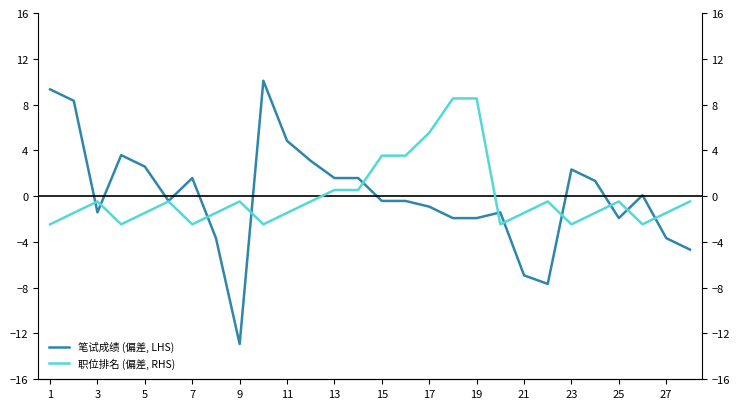

What are all the series names shown in the legend?

笔试成绩 (偏差, LHS), 职位排名 (偏差, RHS)